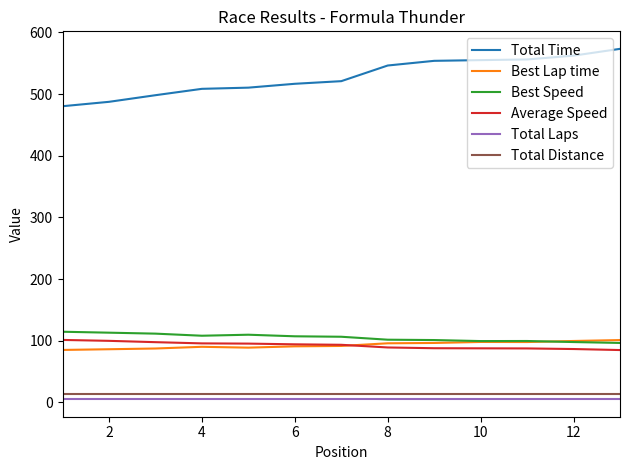

True or false: Average Speed and Total Time intersect in this chart.

False